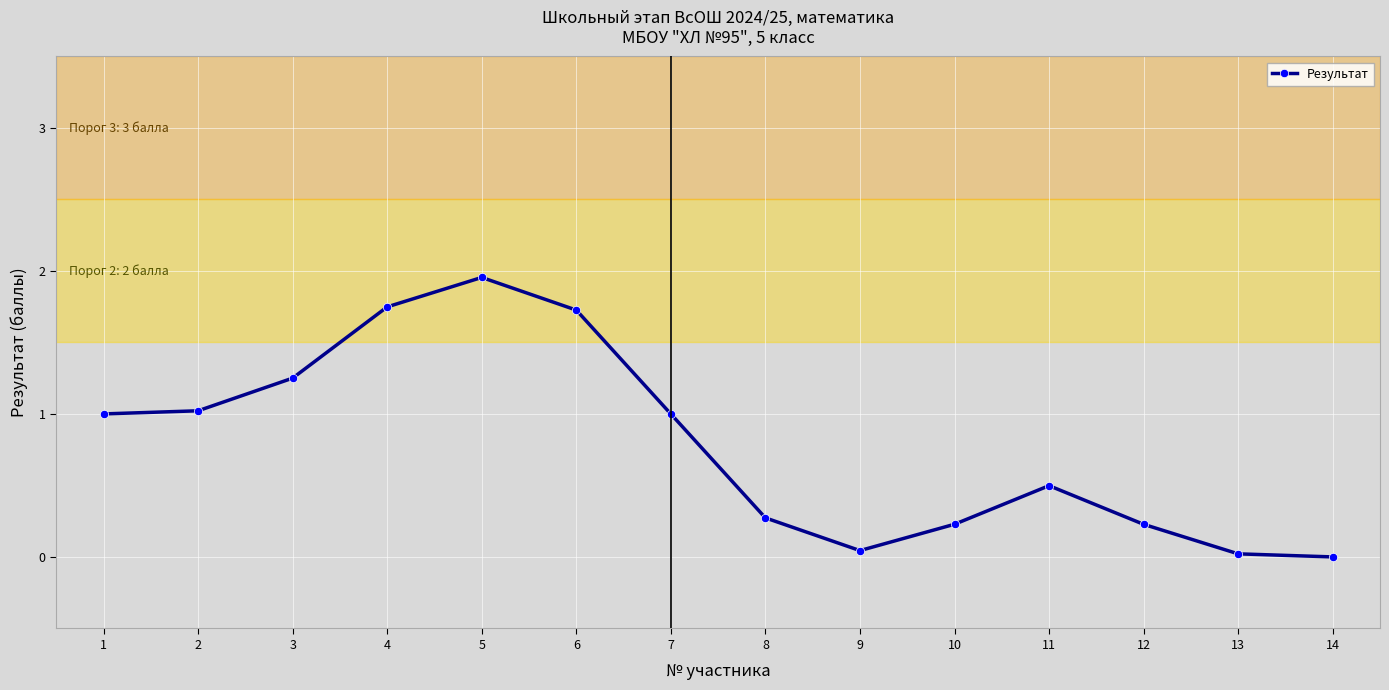

True or false: there are more than 1 points higher than both neighbors.

True